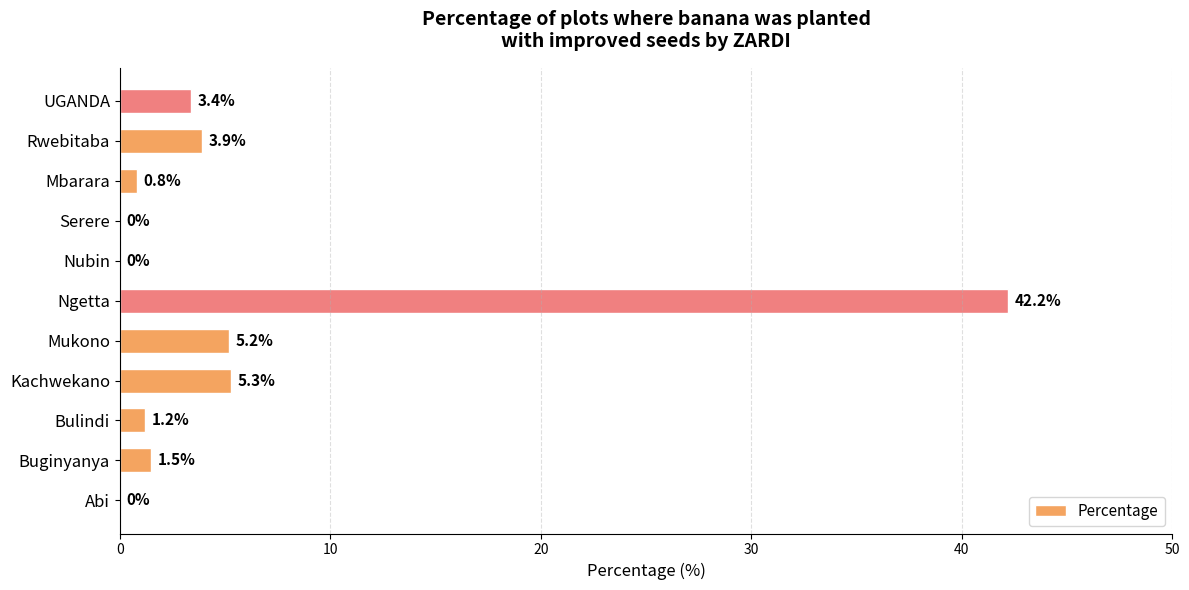

Between Mukono and Mbarara, which is larger?

Mukono